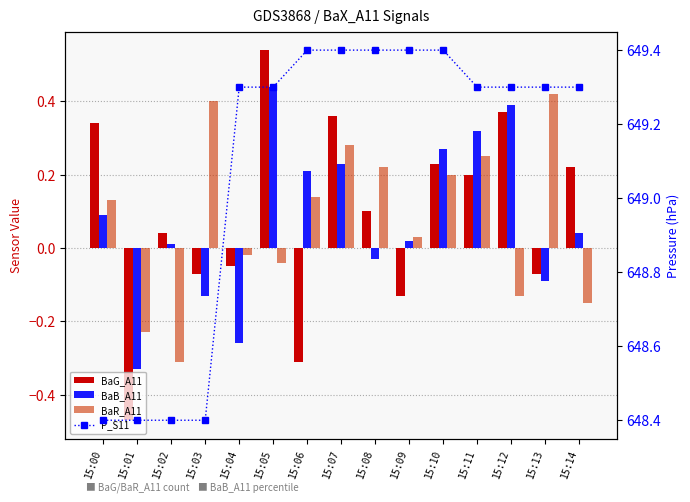

What is the sum of all BaR_A11 values?

1.2